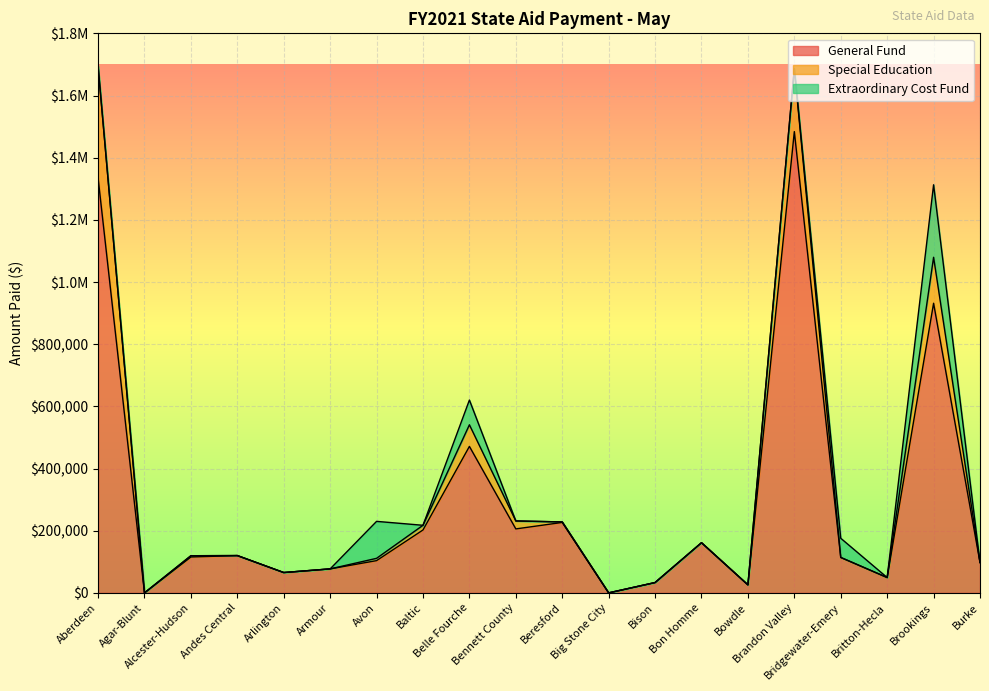

Does the chart display data point markers on the line(s)?

No